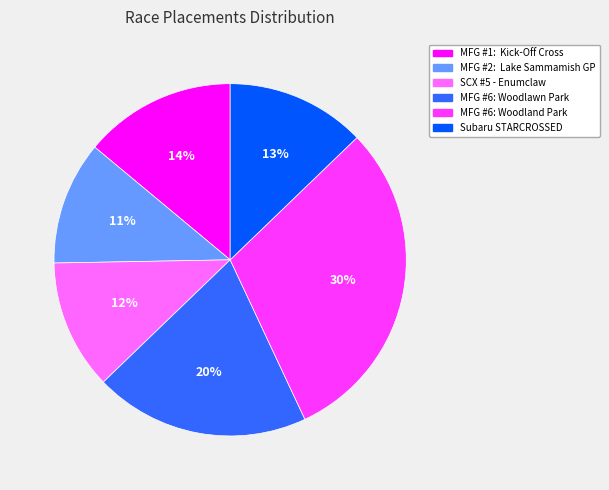

To the nearest percent, what percentage of the pie is MFG #6: Woodlawn Park?

20%